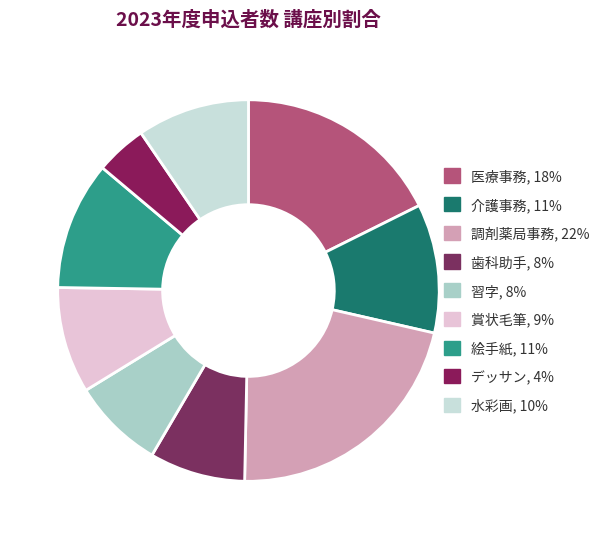

How many segments does this pie chart have?

9